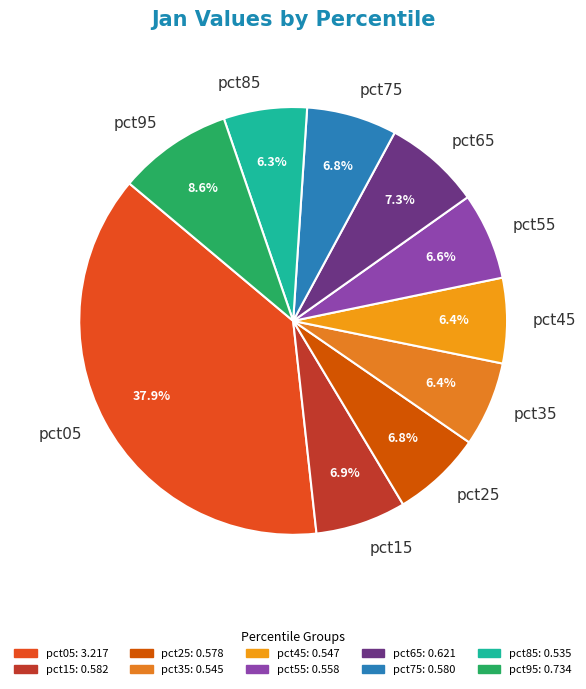

To the nearest percent, what is the difference between the largest and smallest slice percentages?

32%